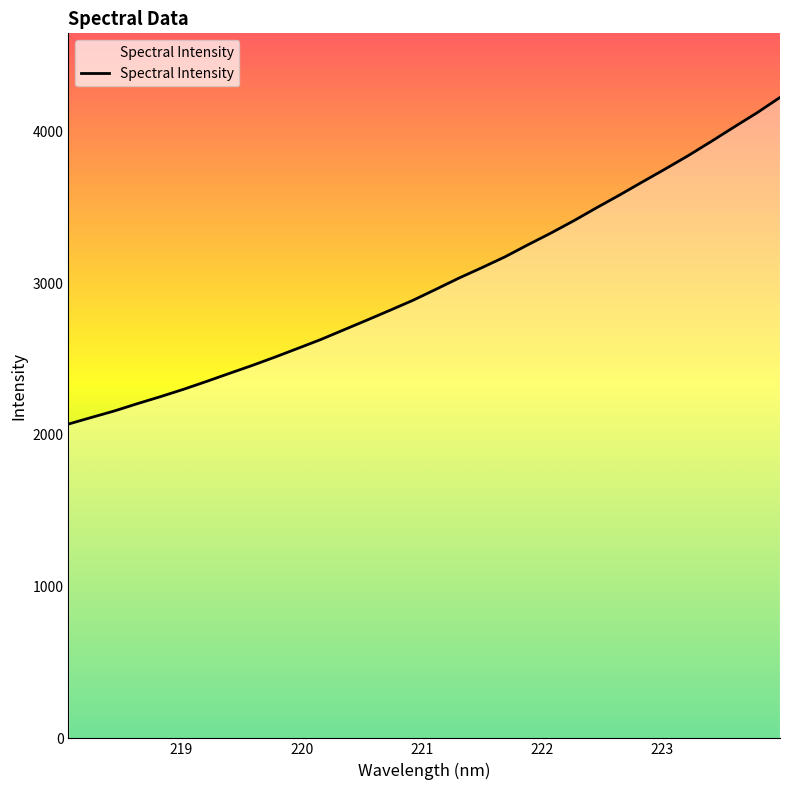

What is the minimum value shown in the chart?

2070.6